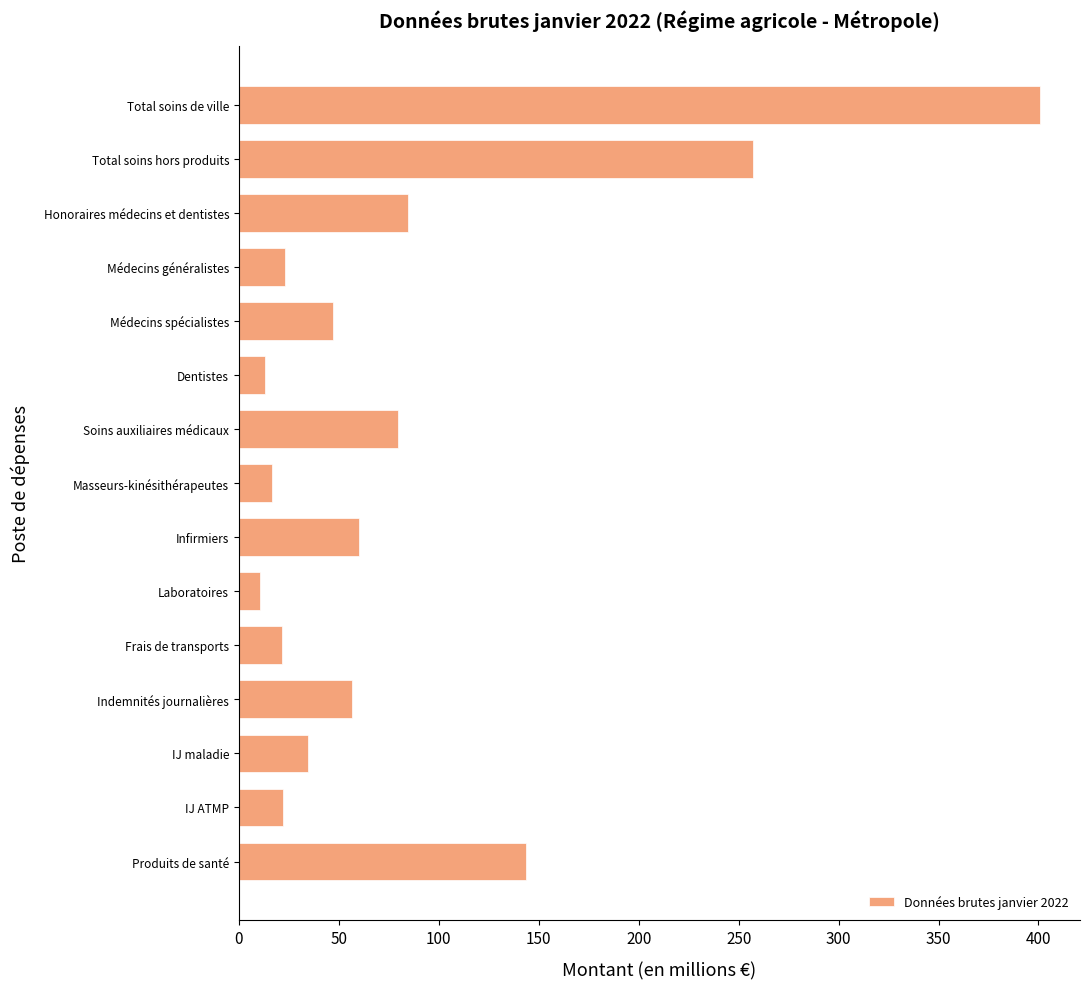

What is the difference between the values at Indemnités journalières and Masseurs-kinésithérapeutes?

40.1